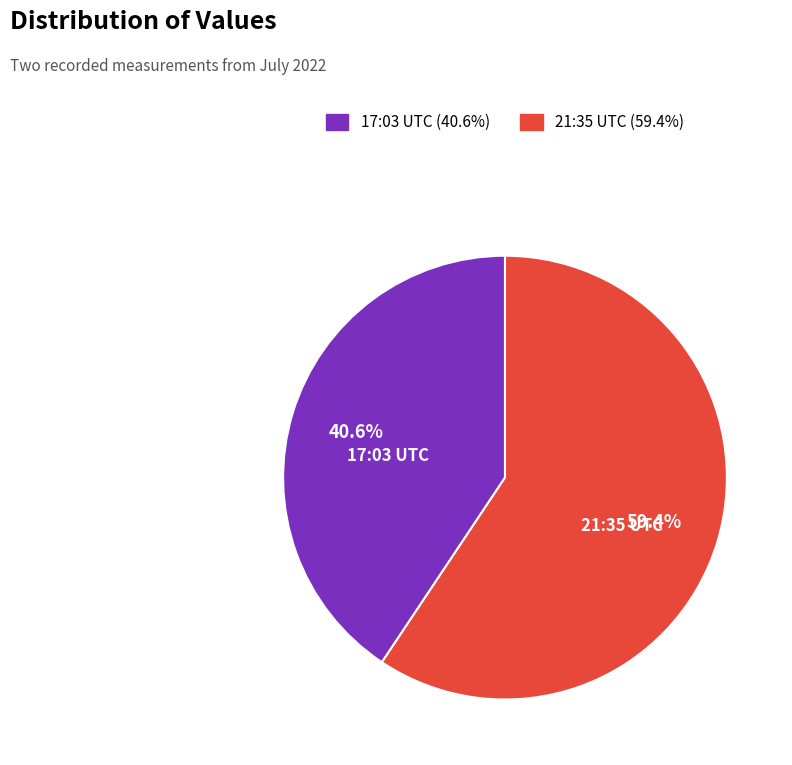

How many segments does this pie chart have?

2